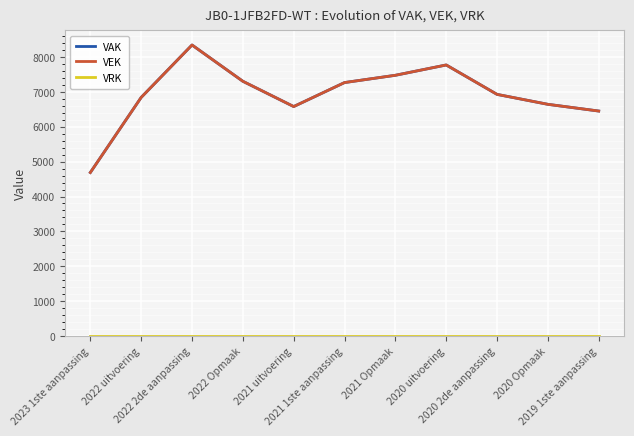

How many interior local valleys does the VAK series have?

1